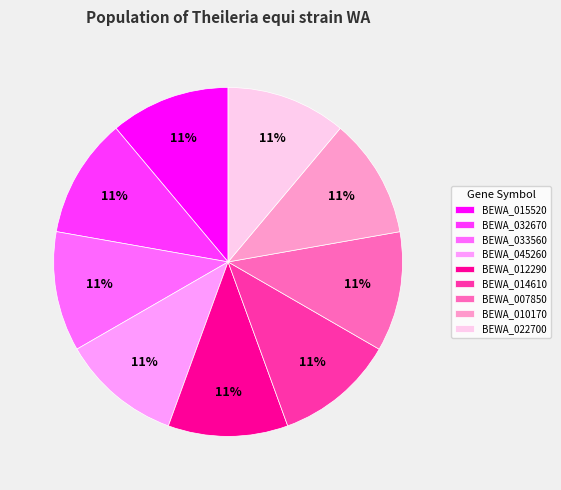

What is the ratio of the value at BEWA_012290 to the value at BEWA_014610?

1.0